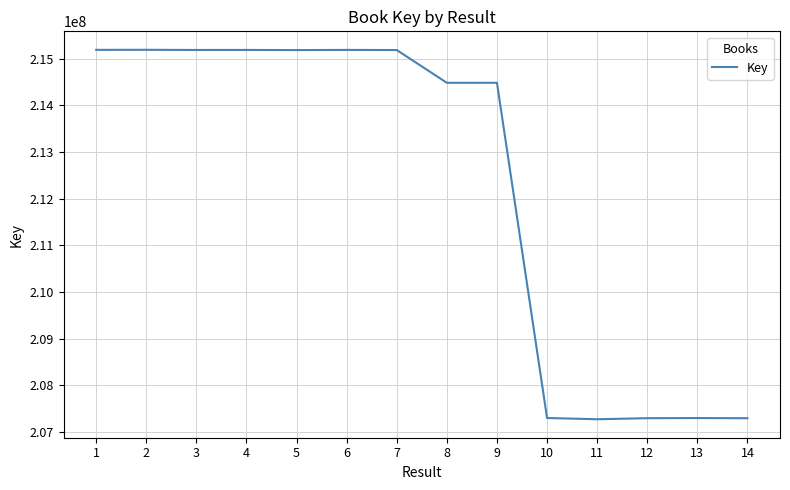

How many lines are shown in the chart?

1